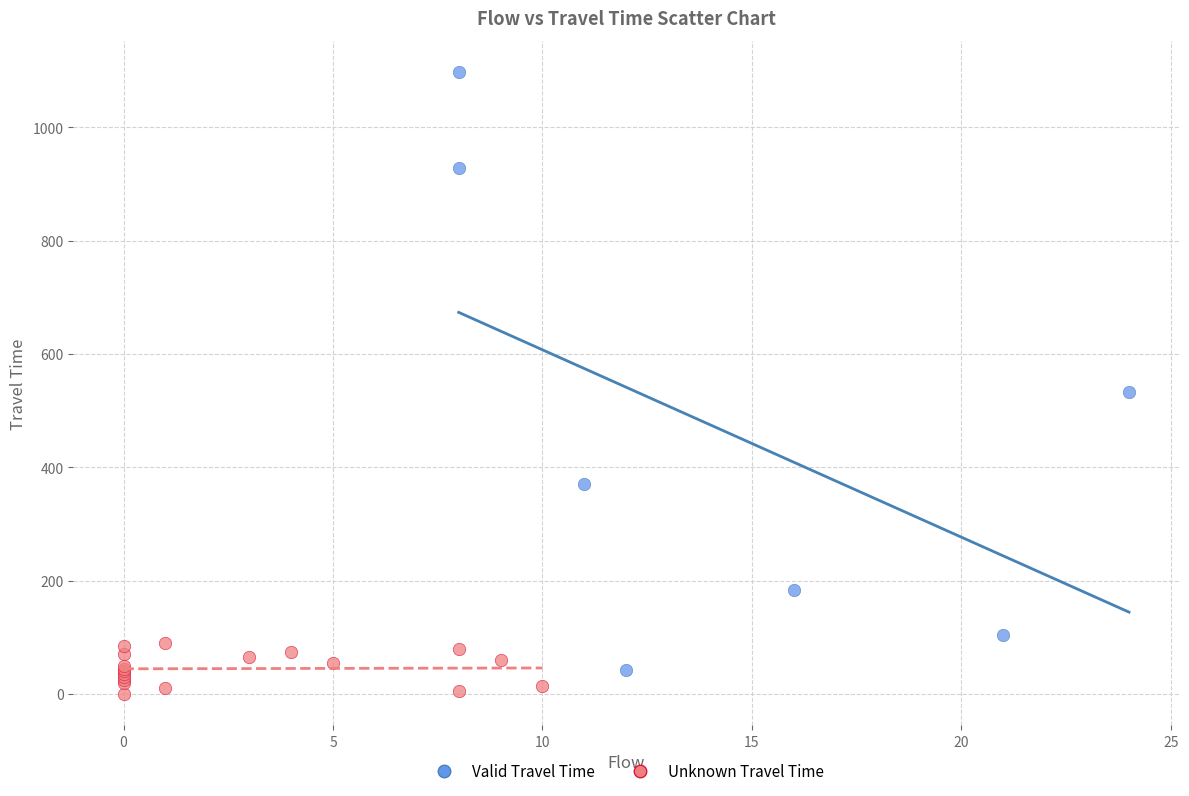

What are all the series names shown in the legend?

Valid Travel Time, Unknown Travel Time